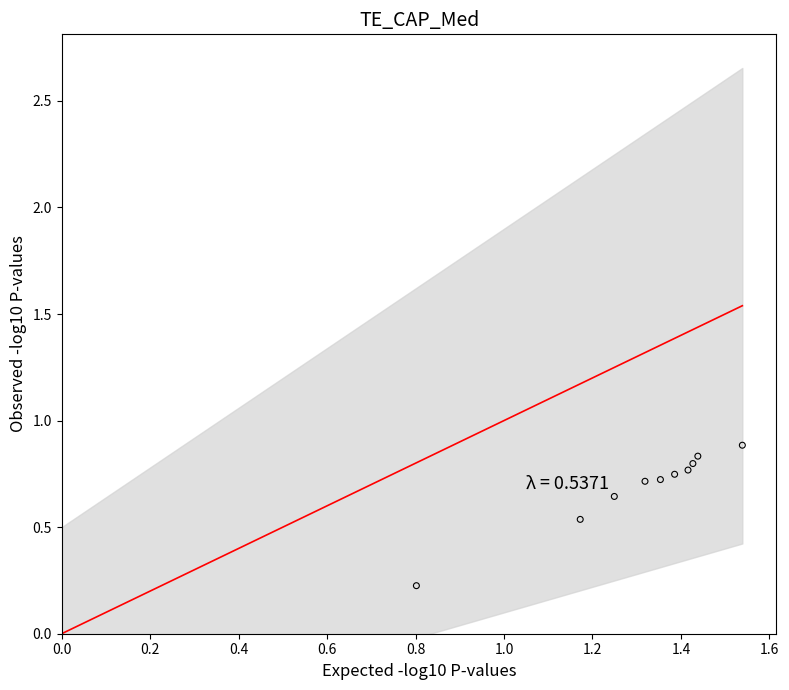

What is the average X value?

1.3